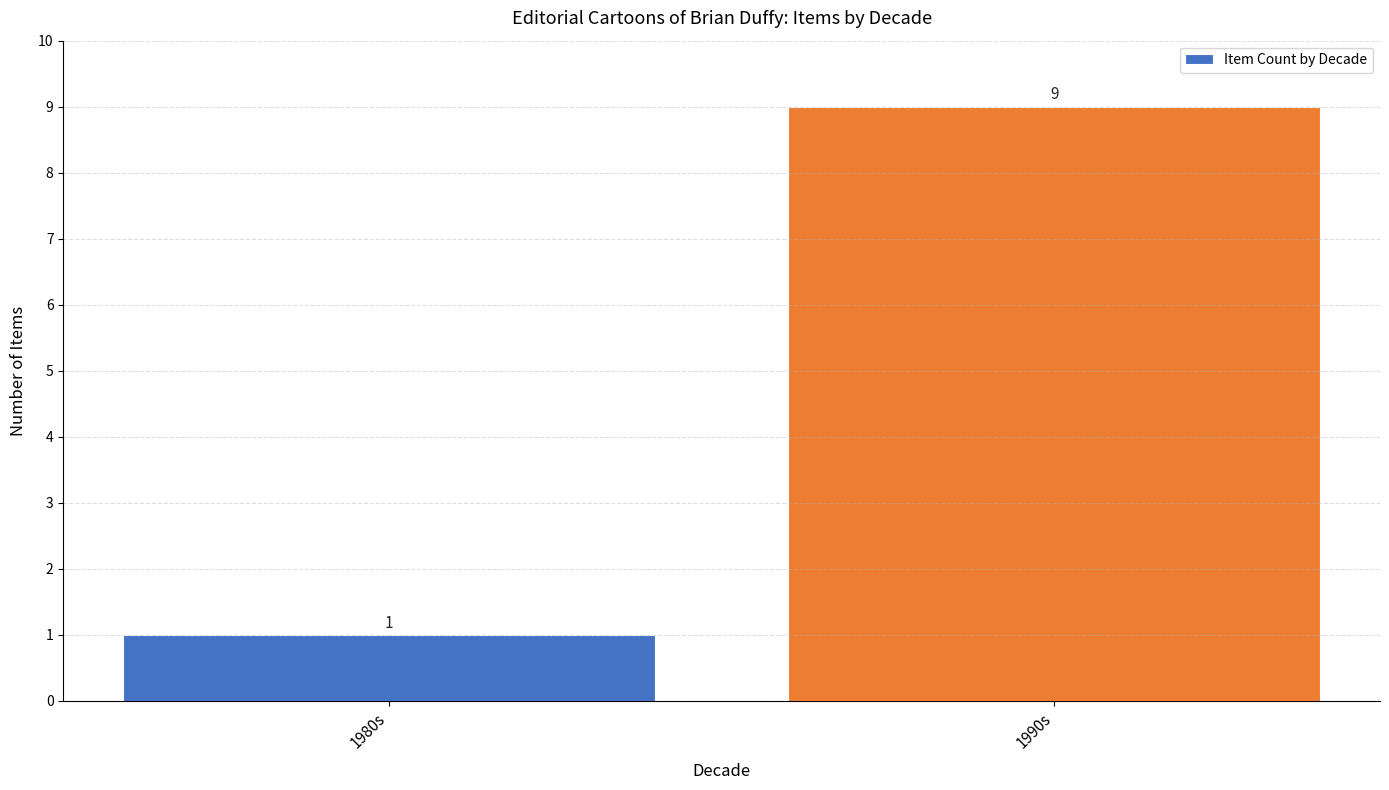

The value at 1980s is 1. True or false?

True